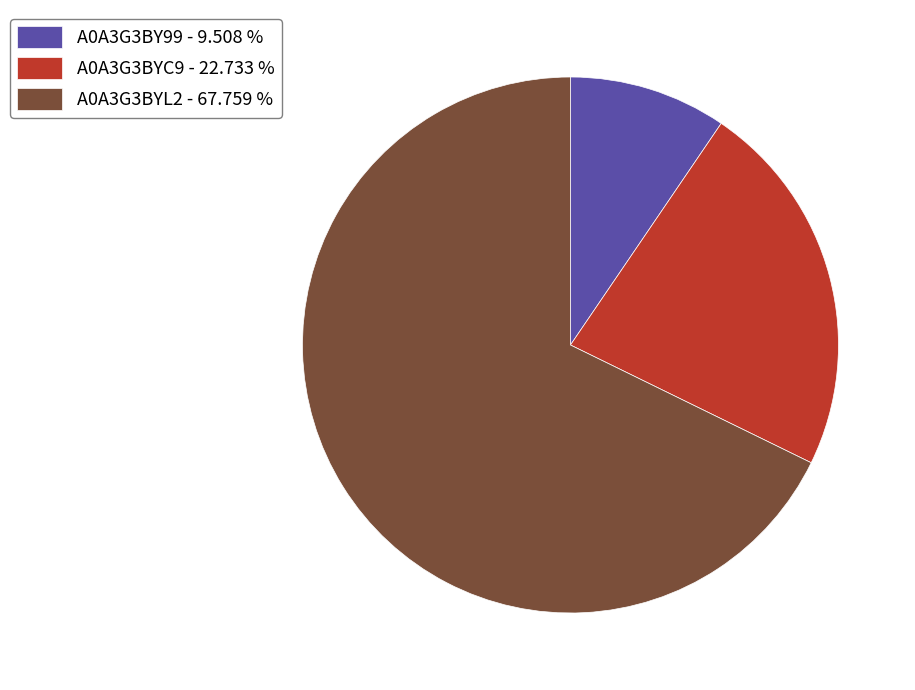

Which slice is the smallest?

A0A3G3BY99